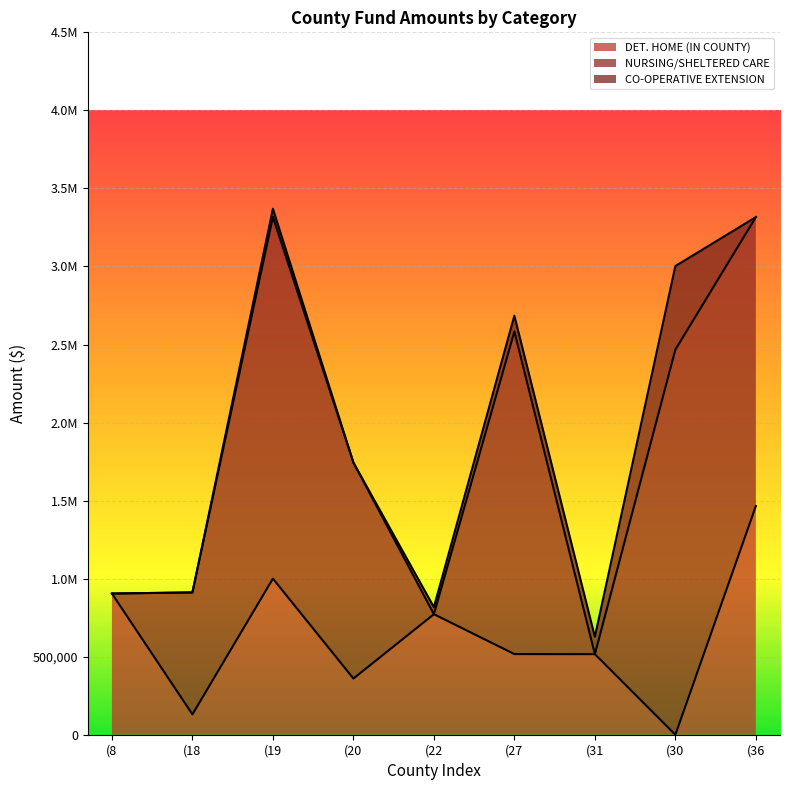

Reading left to right, transcribe all the data shown in this chart.

DET. HOME (IN COUNTY): 904482.8	130461.9	1000056.5	360044.9	772107.9	516714.2	516238.6	0.0	1465078.1
NURSING/SHELTERED CARE: 0.0	781208.7	2317362.1	1383967.9	0.0	2066857.0	0.0	2467091.1	1851194.7
CO-OPERATIVE EXTENSION: 0.0	0.0	52587.7	0.0	45245.8	101014.5	111347.5	535417.3	0.0